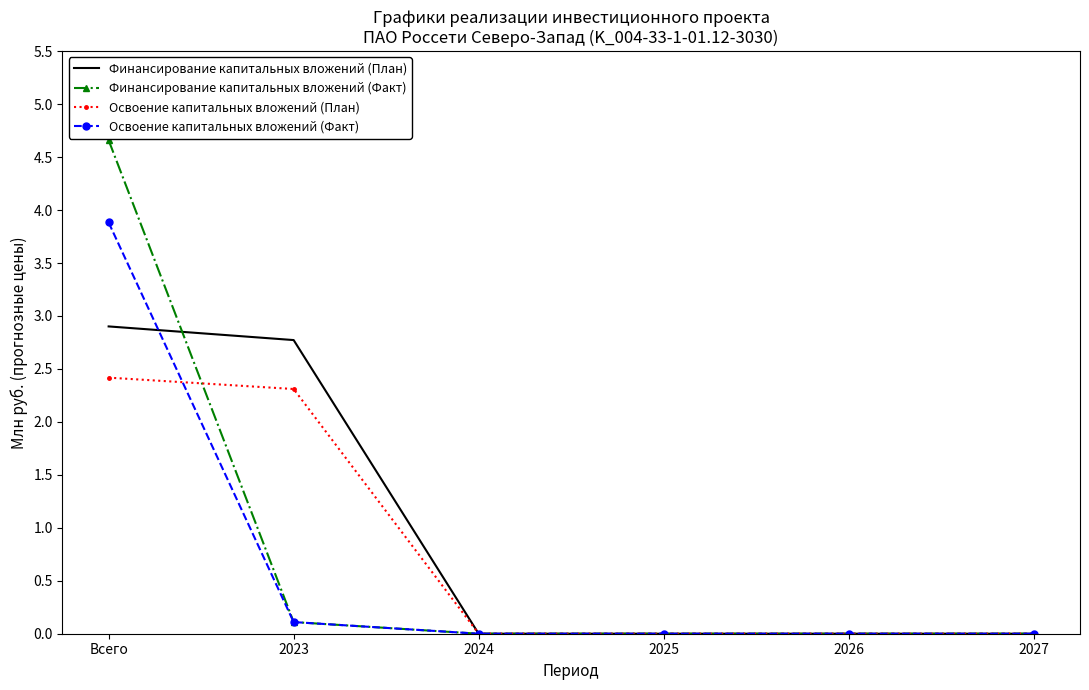

Reading right to left, transcribe all the data shown in this chart.

Финансирование капитальных вложений (План): 0.0	0.0	0.0	0.0	2.8	2.9
Финансирование капитальных вложений (Факт): 0.0	0.0	0.0	0.0	0.1	4.7
Освоение капитальных вложений (План): 0.0	0.0	0.0	0.0	2.3	2.4
Освоение капитальных вложений (Факт): 0.0	0.0	0.0	0.0	0.1	3.9